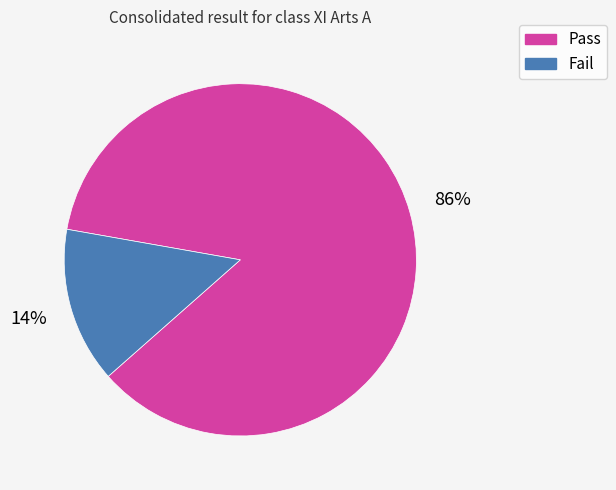

What is the ratio of the value at Fail to the value at Pass?

0.2